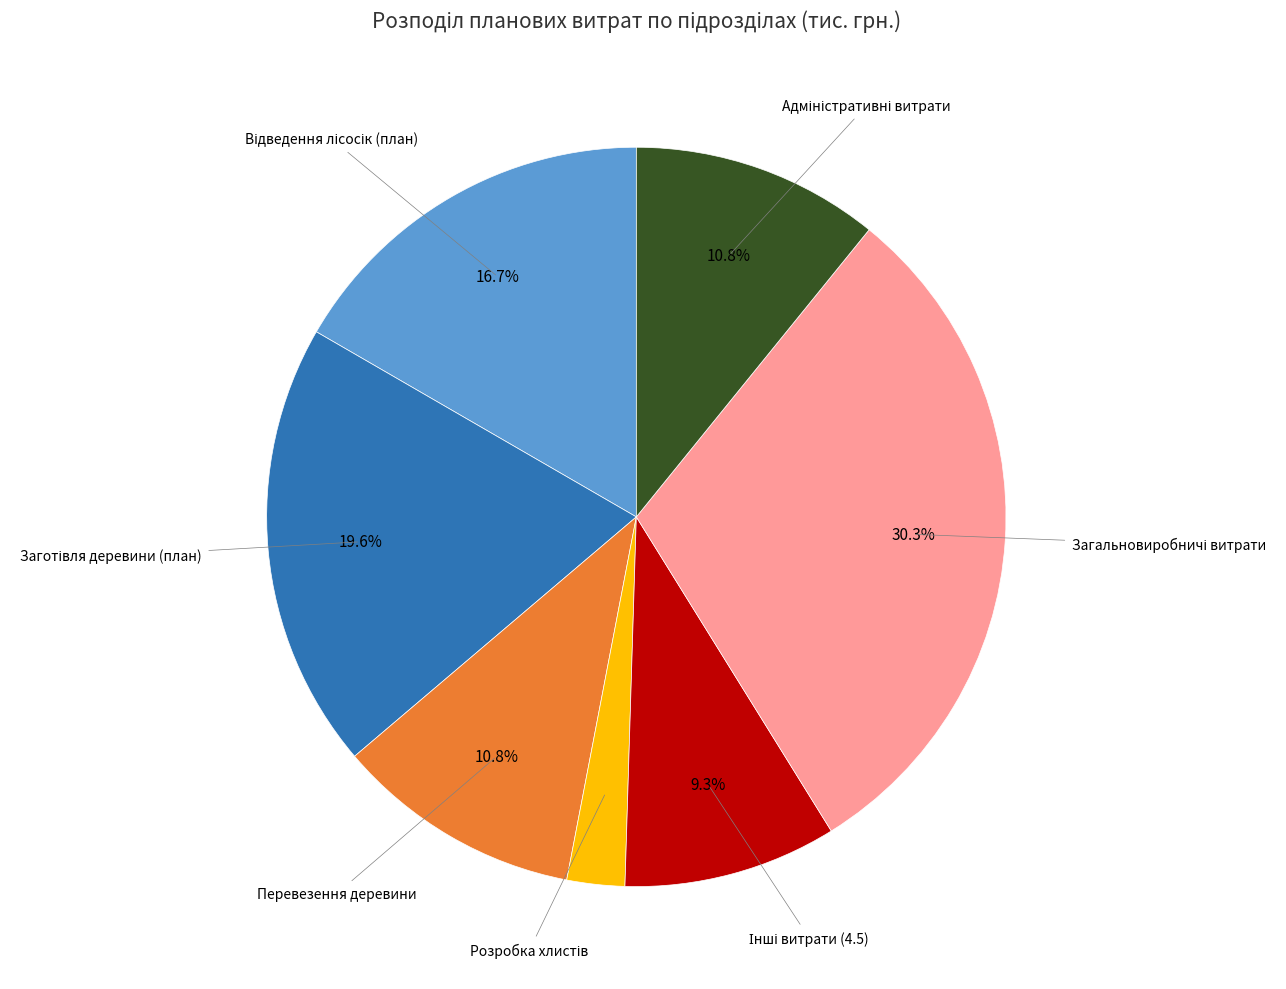

Is there a majority slice in this chart?

No